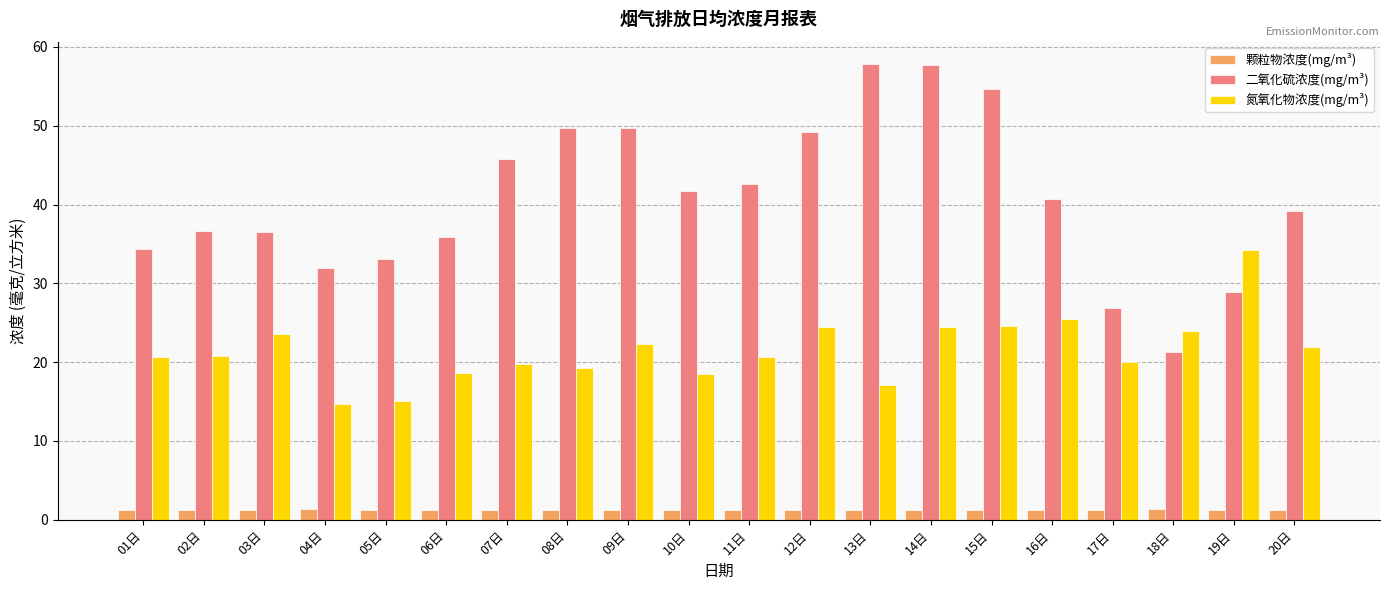

How many distinct data groups are displayed?

3